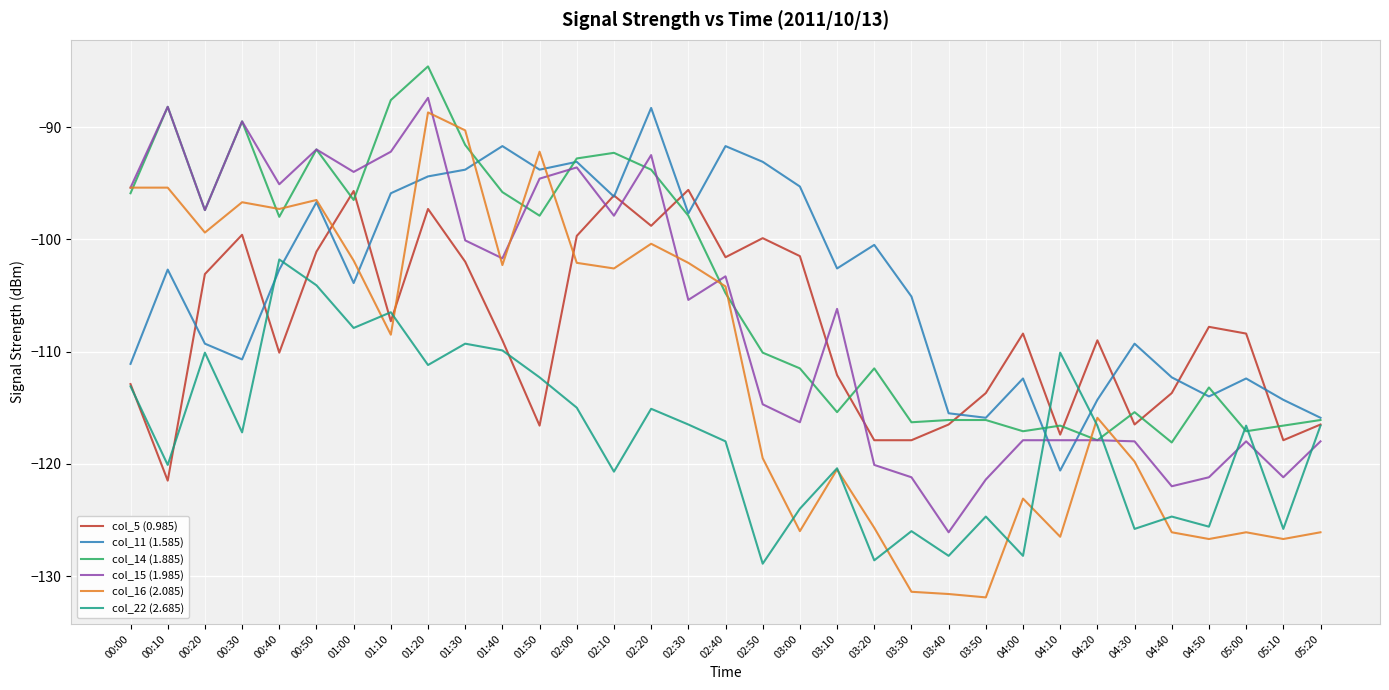

How many lines are shown in the chart?

6